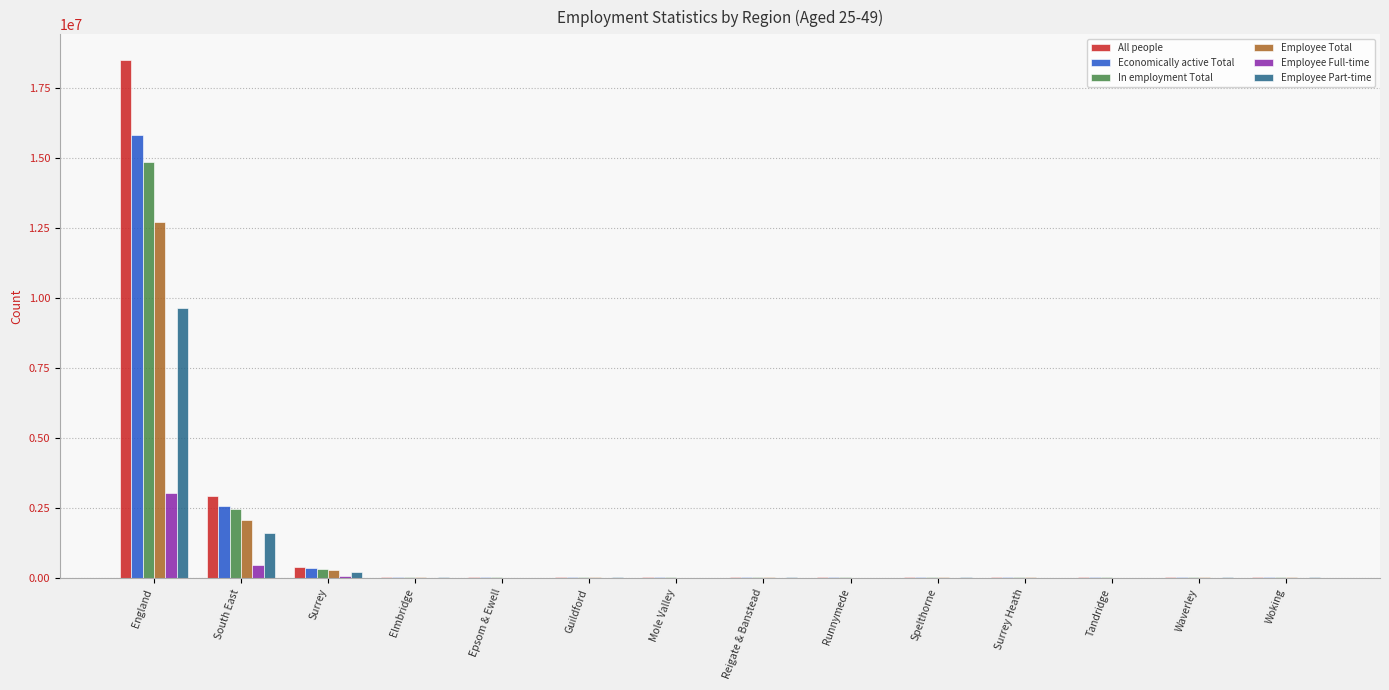

At which category is the sum across all series the highest?

England